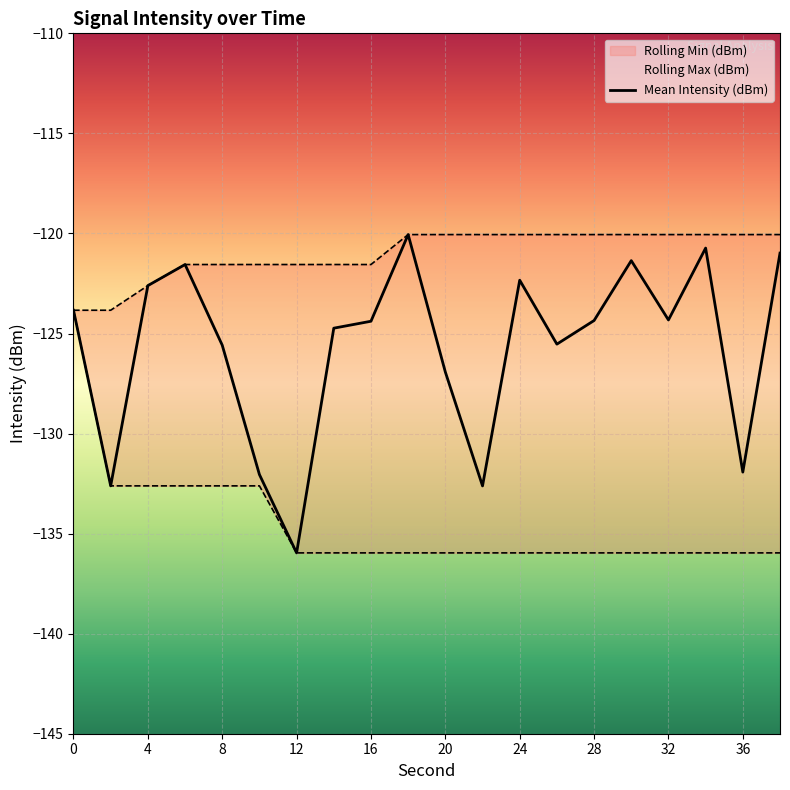

What is the value of the Rolling Min (dBm) point at the 10th from the left?

-136.0